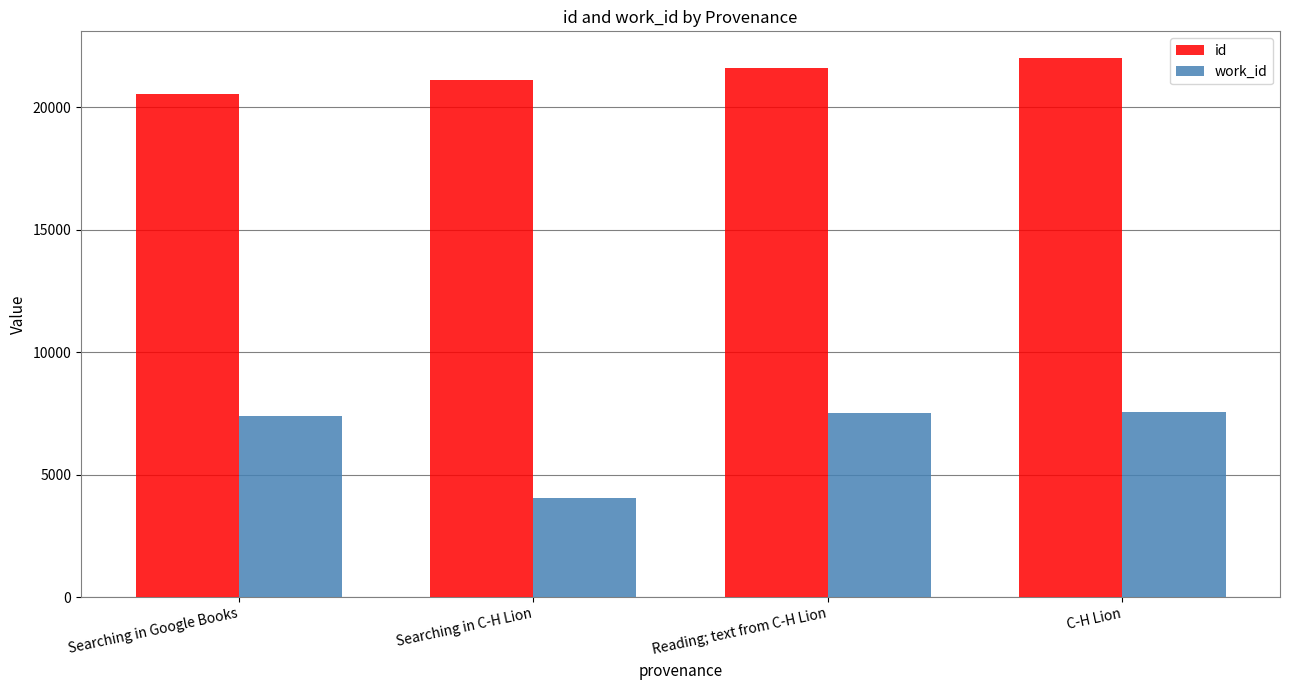

Between Searching in C-H Lion and C-H Lion, which series saw the biggest shift?

work_id